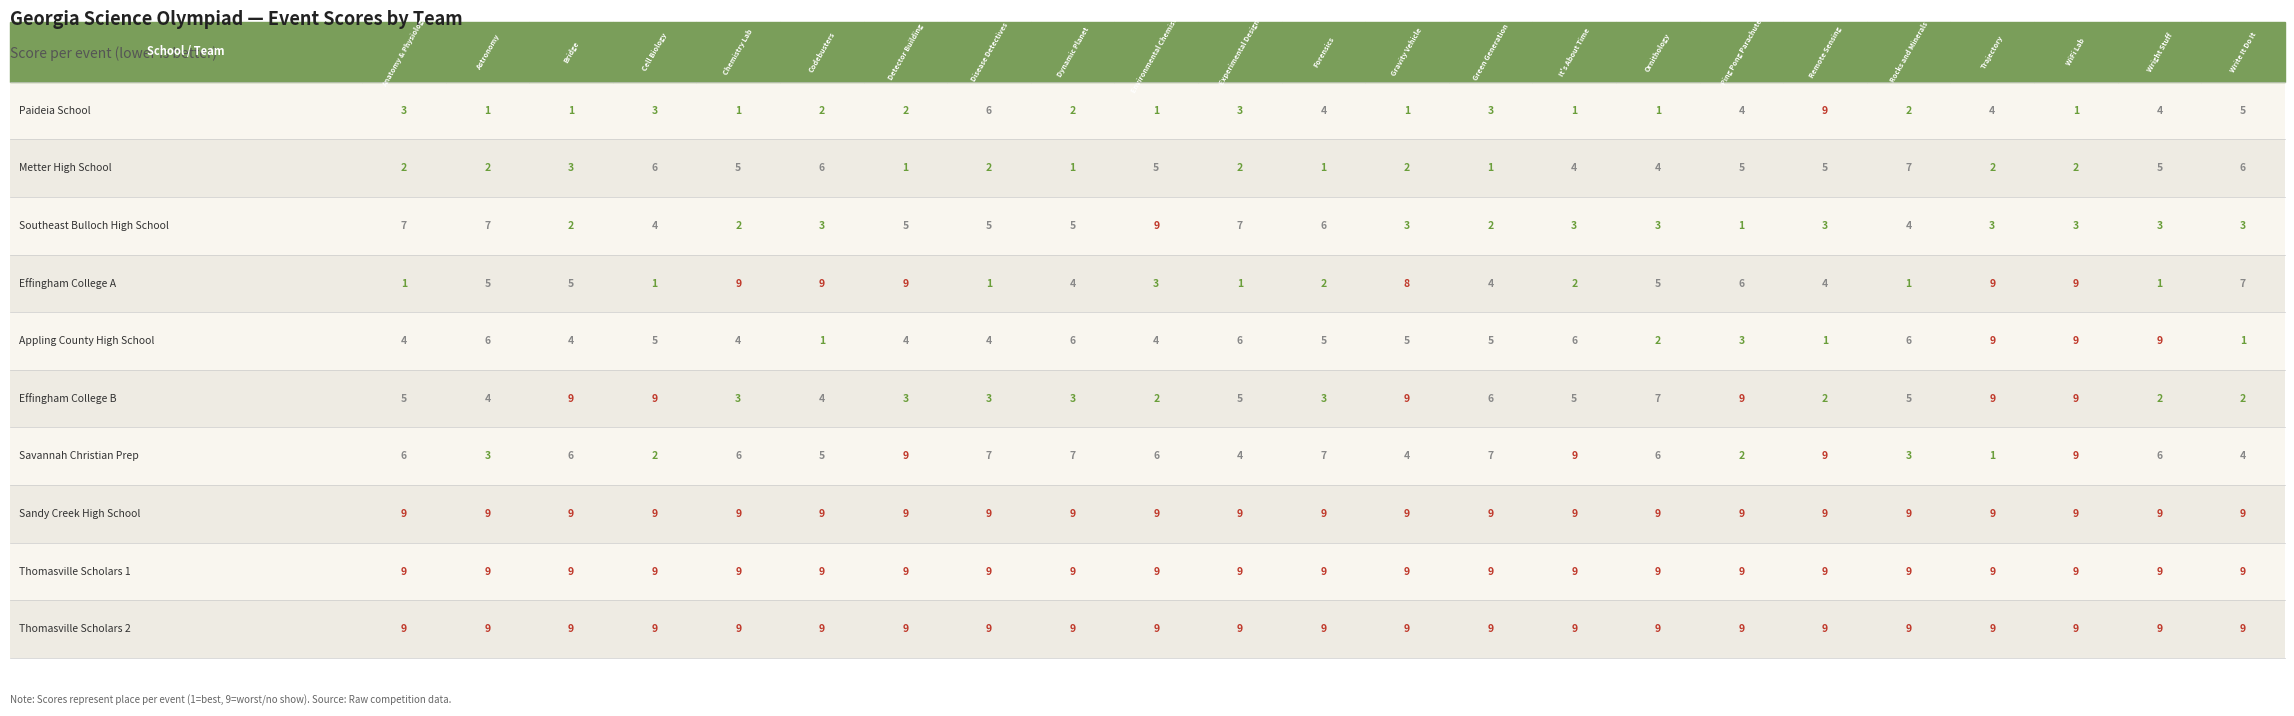

Which series has the widest spread of values?

Paideia School